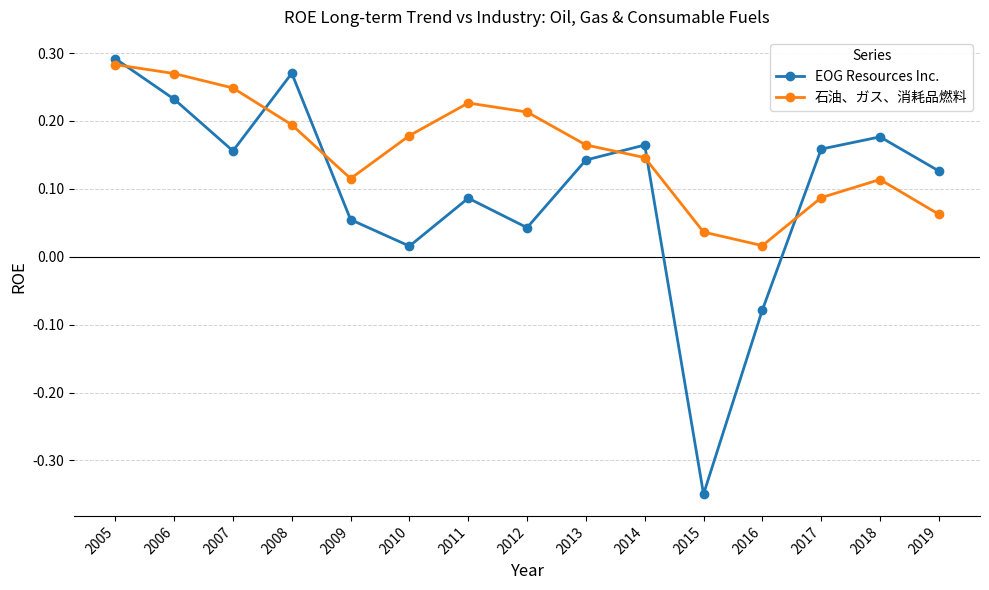

Which category has the lowest value across all series?

2015